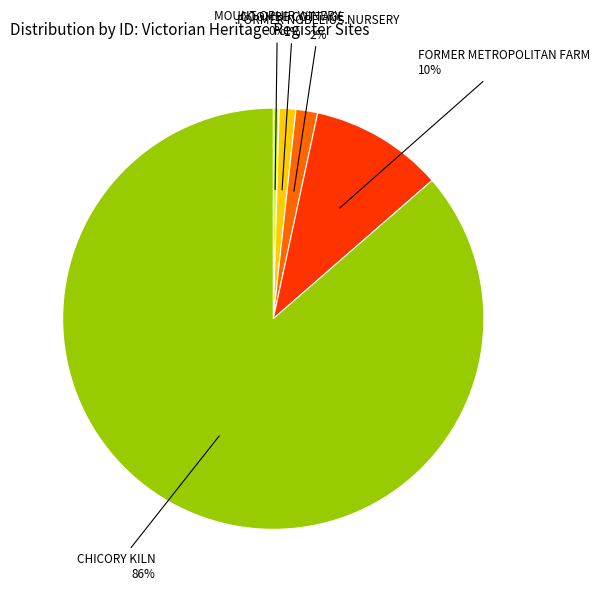

To the nearest percent, what is the average slice percentage?

20%